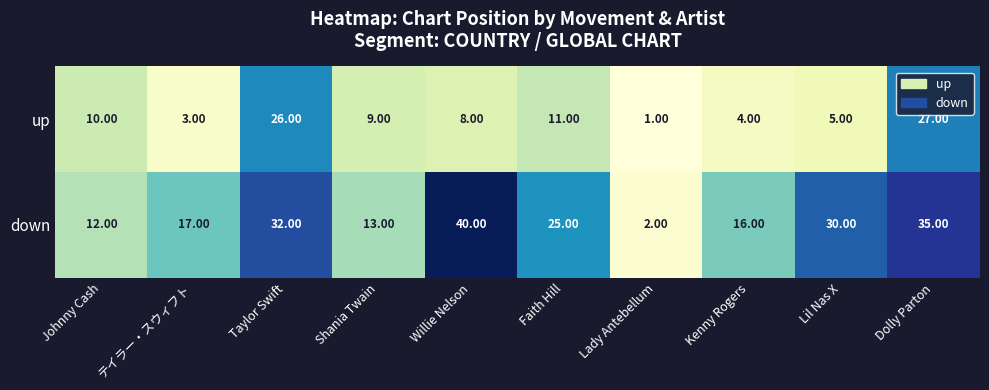

How many series are shown in this chart?

2